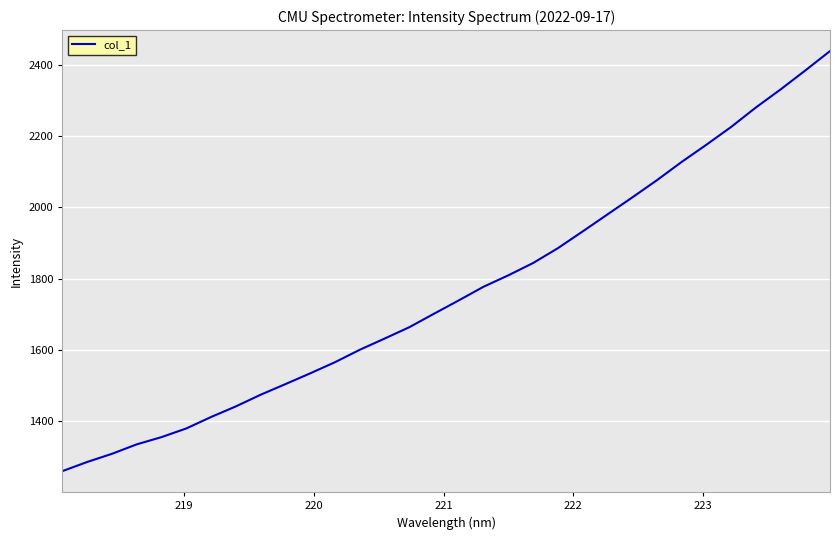

What is the minimum value shown in the chart?

1259.8